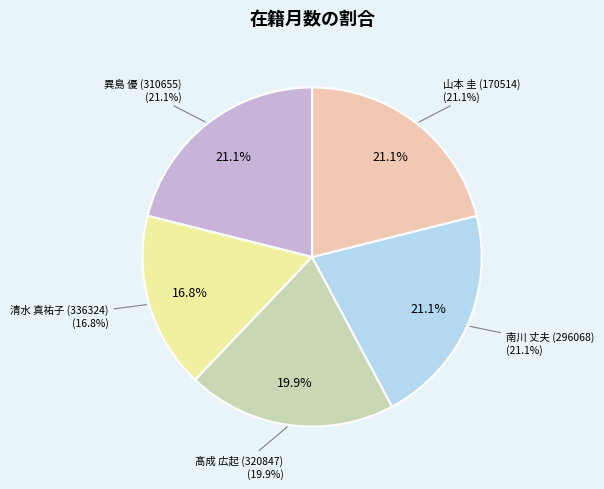

Which slice is the smallest?

清水 真祐子 (336324)